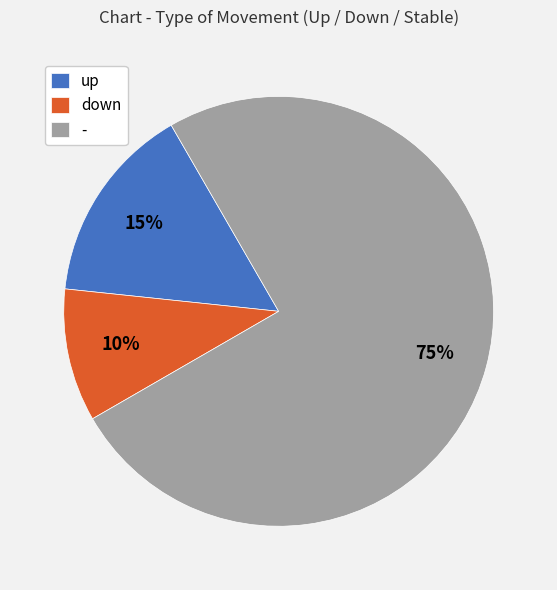

How many slices are in this pie chart?

3